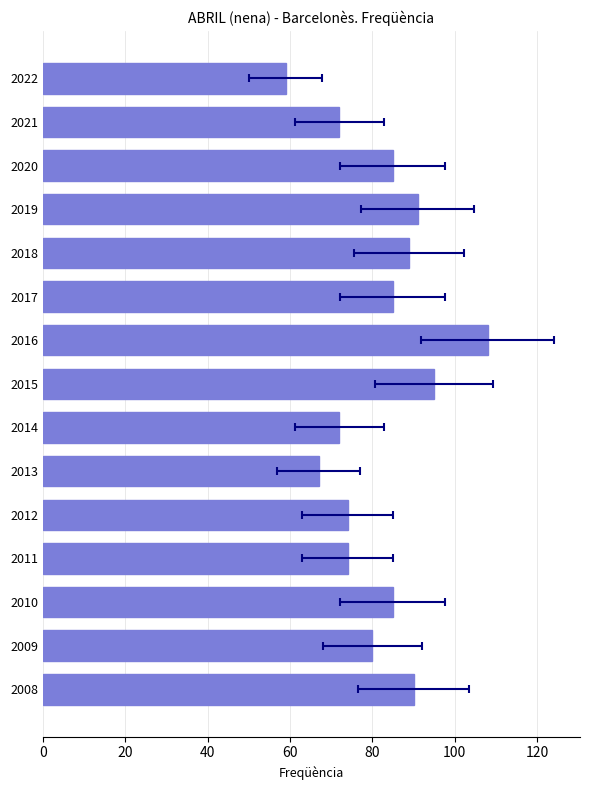

What is the maximum value shown in the chart?

108